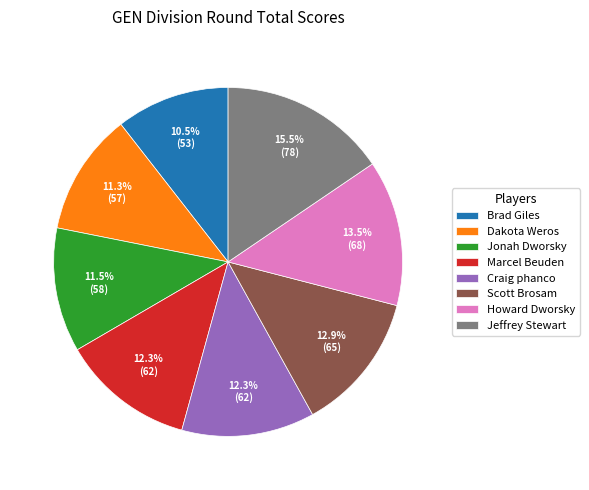

How much of the chart is everything except Howard Dworsky?

86.5%